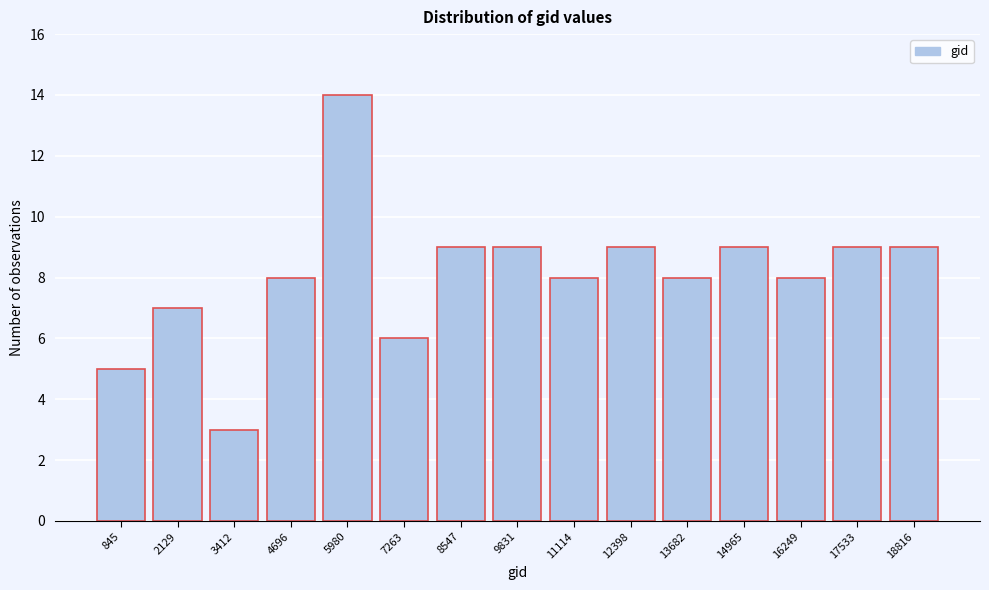

Reading left to right, what are all the values shown in this chart?

845=5	2129=7	3412=3	4696=8	5980=14	7263=6	8547=9	9831=9	11114=8	12398=9	13682=8	14965=9	16249=8	17533=9	18816=9